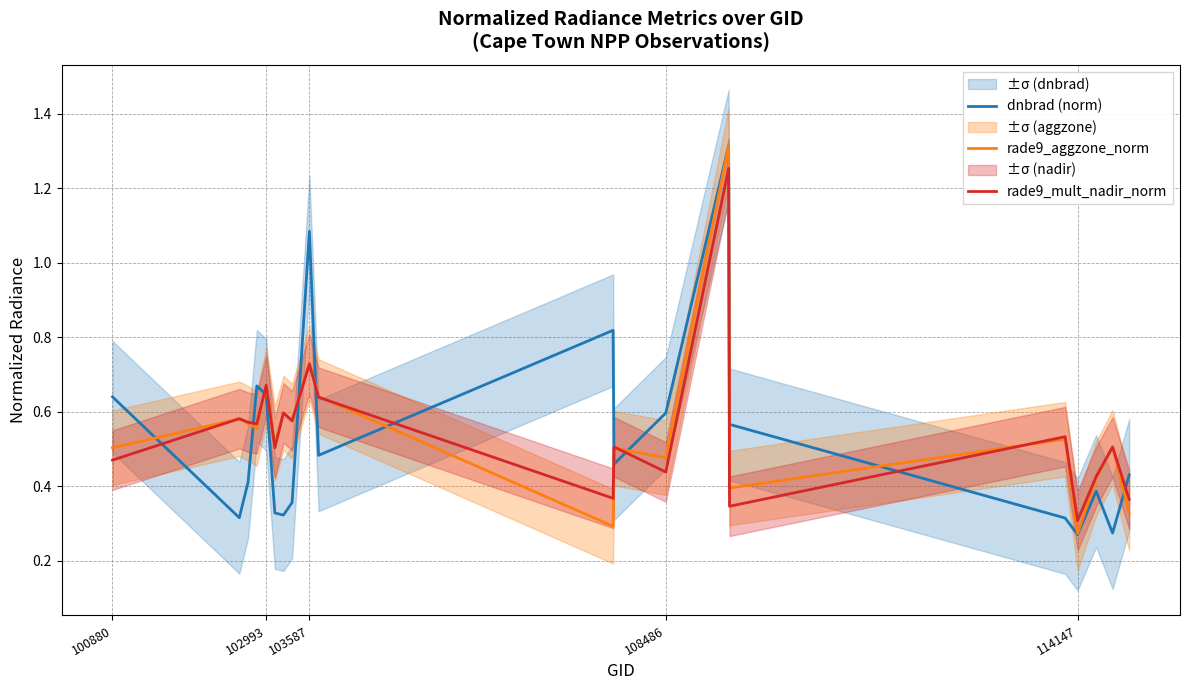

The rade9_mult_nadir_norm series shows 0.7 at 100880. True or false?

False